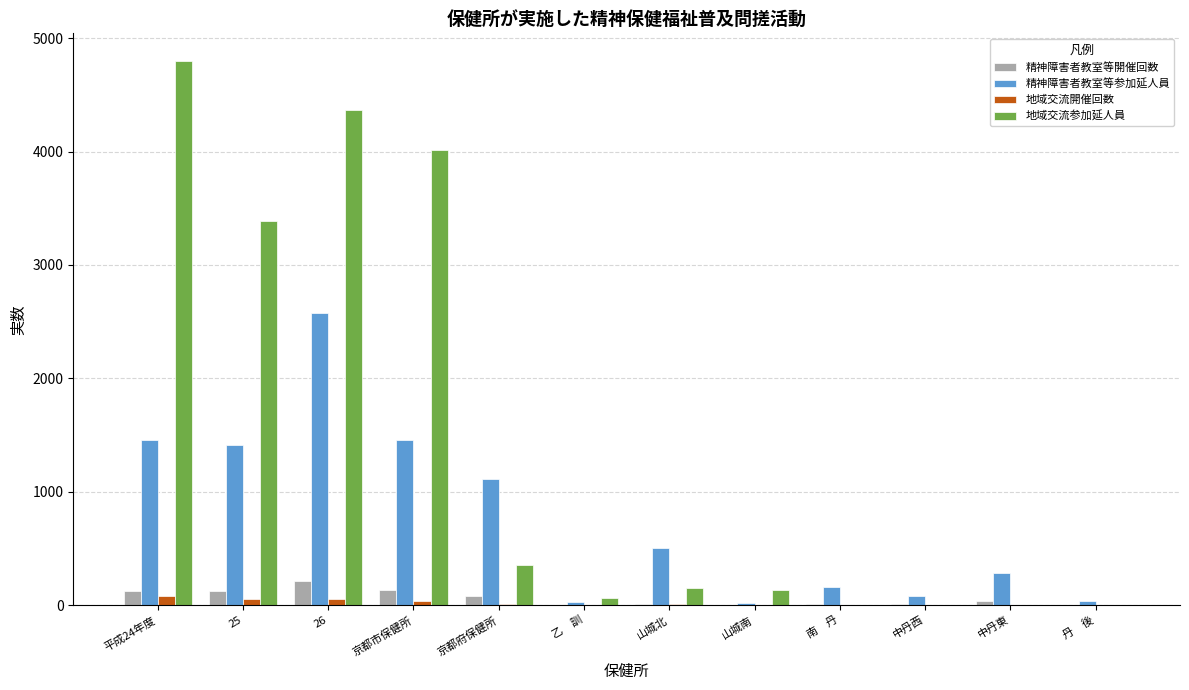

Which series has the largest total across all categories?

地域交流参加延人員